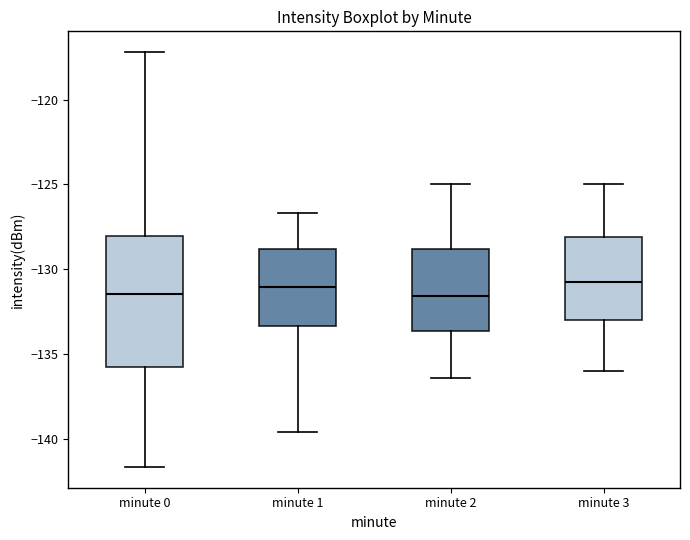

Reading left to right, transcribe this box plot: for each box, give where its median line is, the range the box spans, and where its two whiskers end, as read against the y-axis. The values are not printed on the chart, so give them approximately, as read against the axis.

minute 0: median -131.5, box -136.0 to -128.0, whiskers -141.5 to -117.0
minute 1: median -131.0, box -133.5 to -129.0, whiskers -139.5 to -126.5
minute 2: median -131.5, box -133.5 to -129.0, whiskers -136.5 to -125.0
minute 3: median -130.5, box -133.0 to -128.0, whiskers -136.0 to -125.0